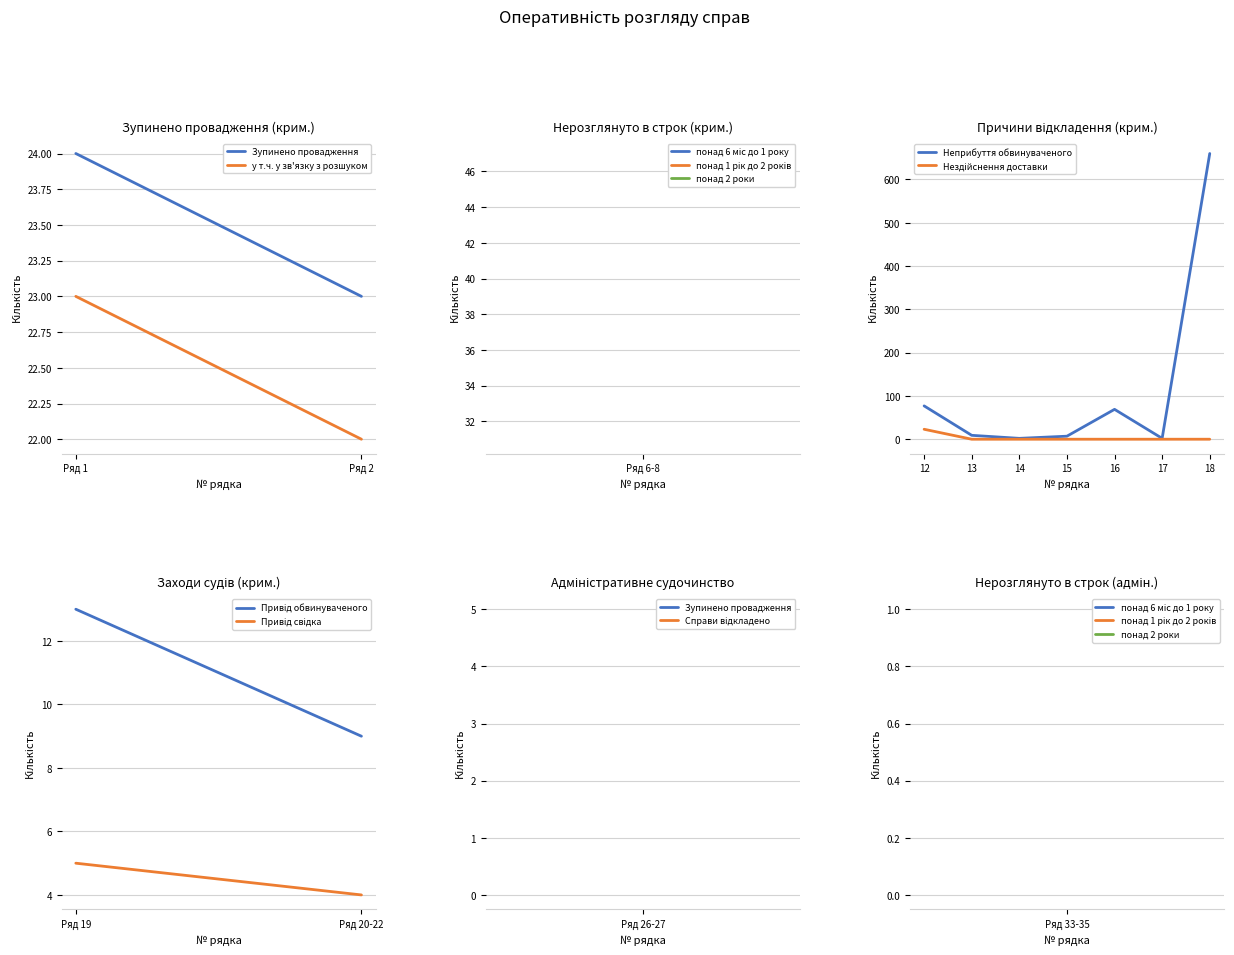

Which series has the widest spread of values?

Неприбуття обвинуваченого